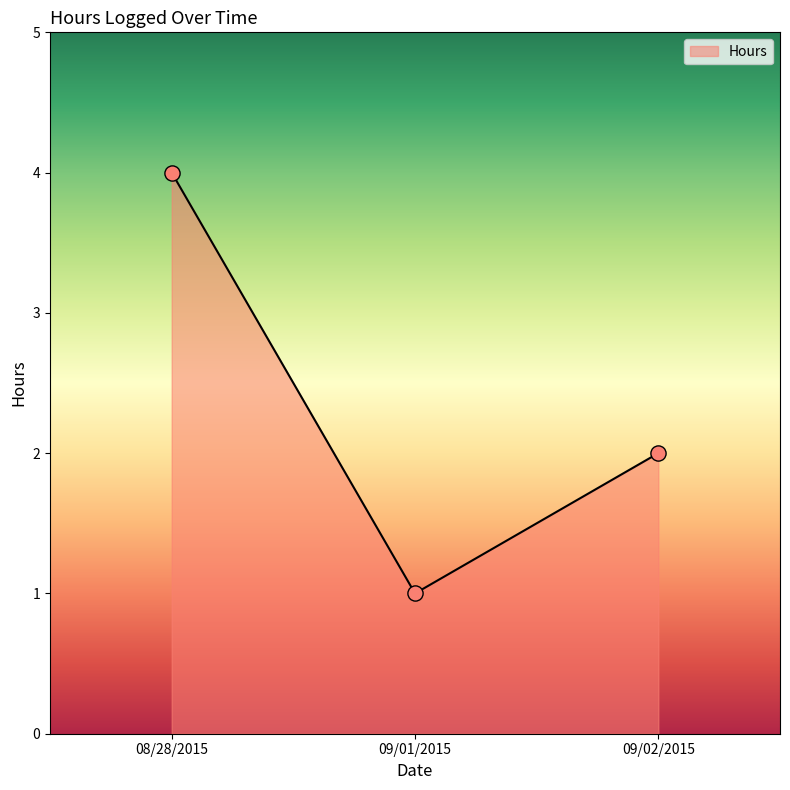

What is the change in value from 08/28/2015 to 09/01/2015?

-3